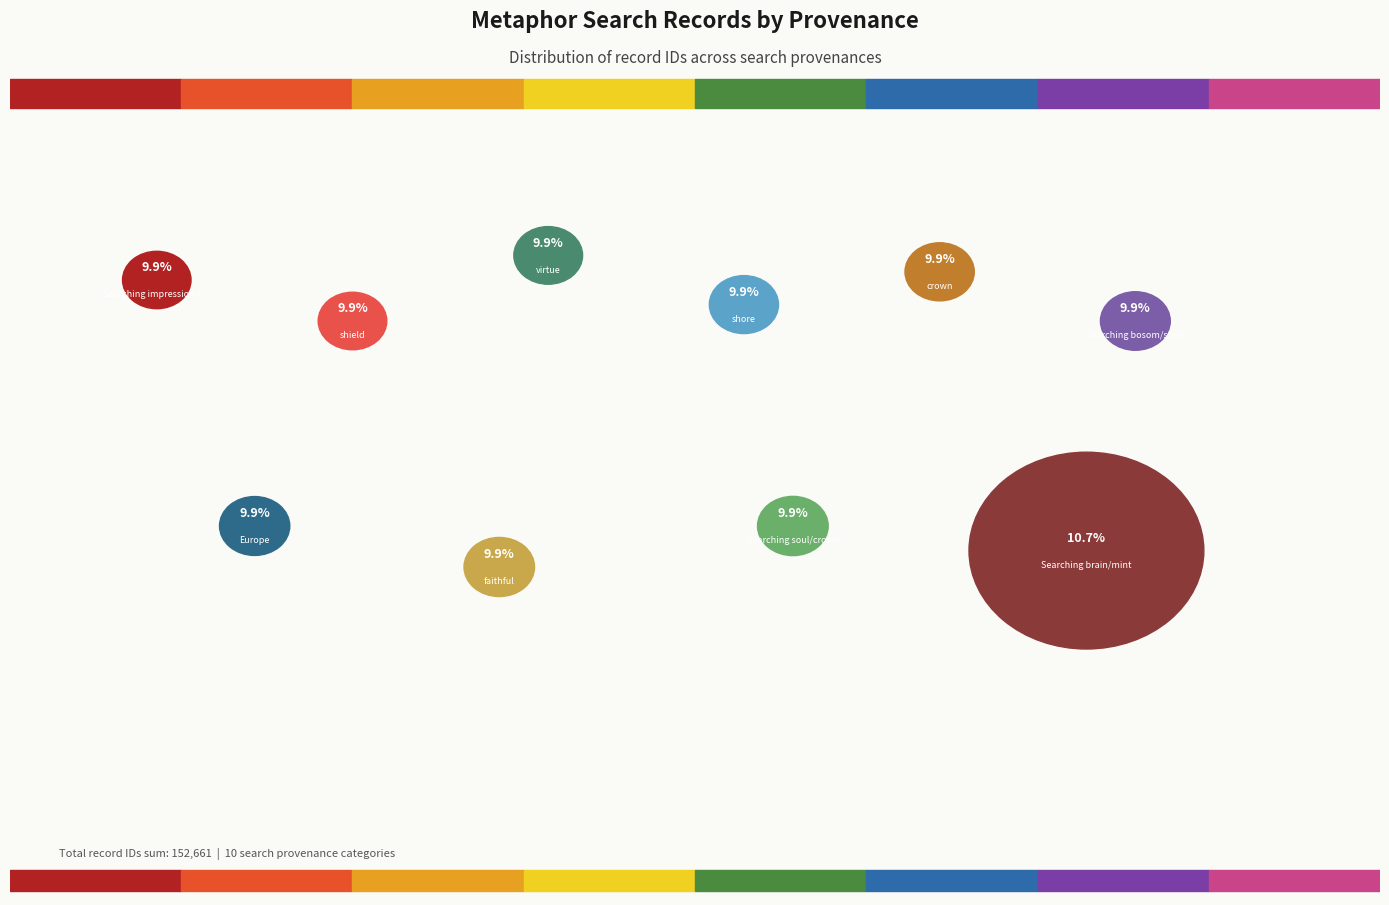

To the nearest percent, what is the difference between the largest and smallest slice percentages?

1%